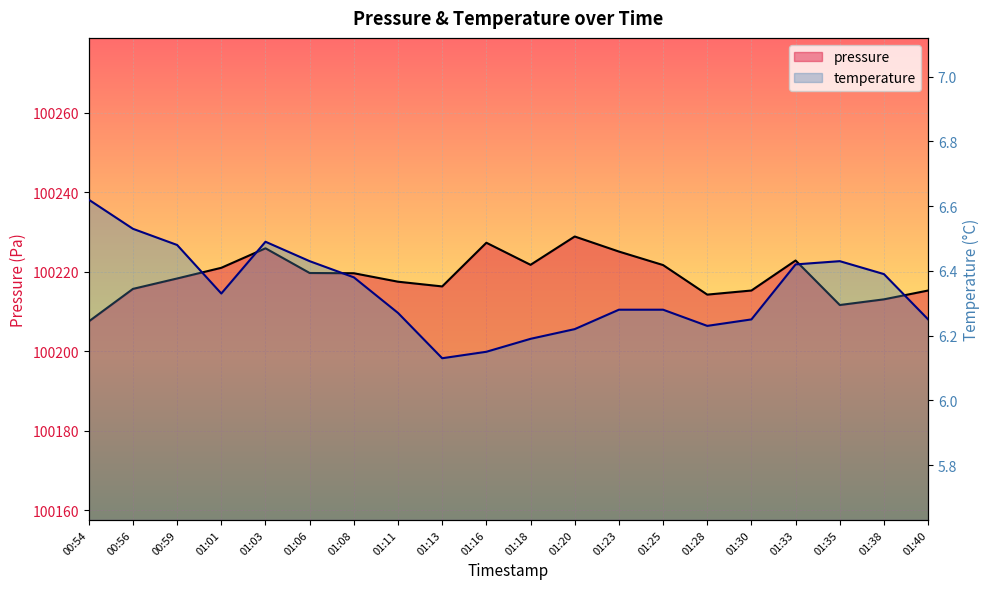

Is it true that temperature equals 9.3 at 00:59?

False